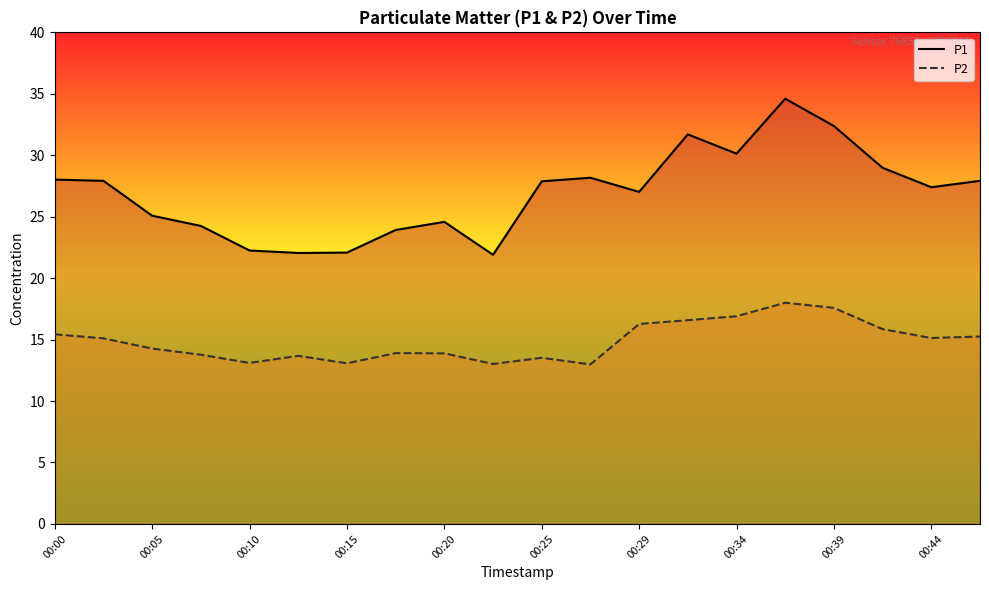

Rank the series by their average value, from highest to lowest.

P1, P2